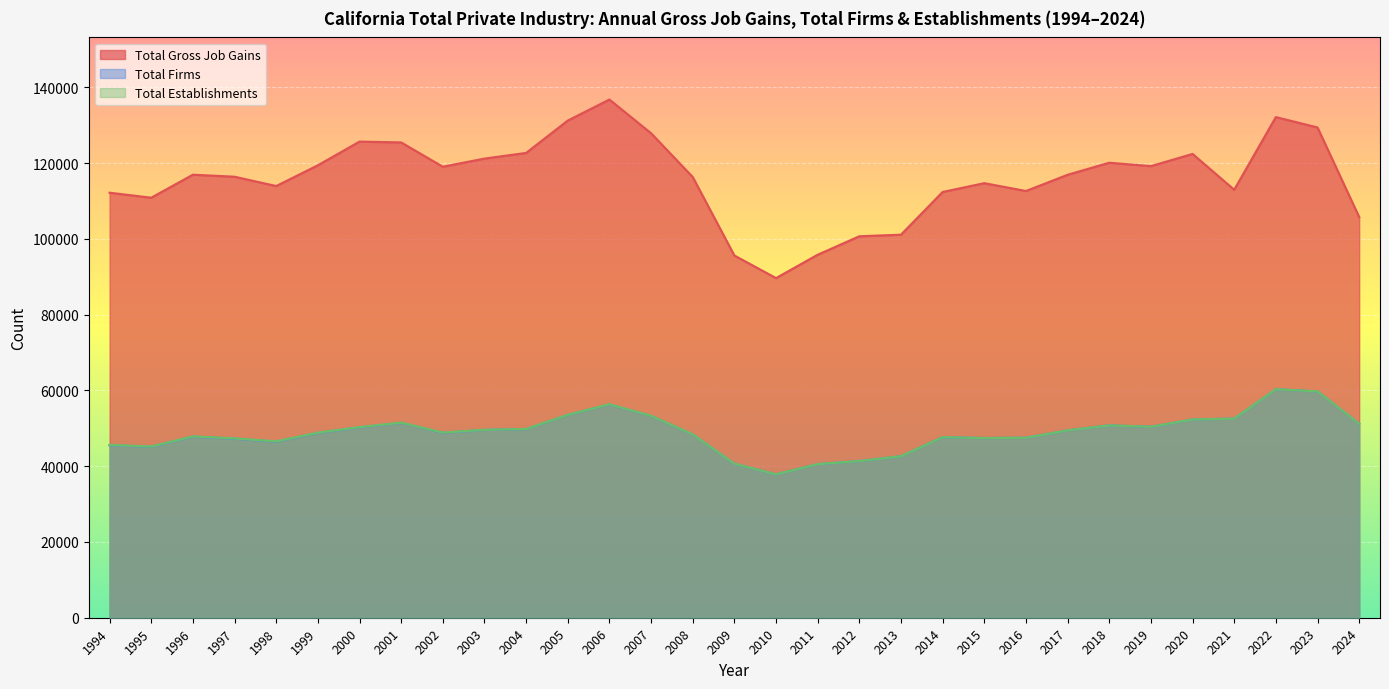

Which category has the highest value in the Total Gross Job Gains series?

2006